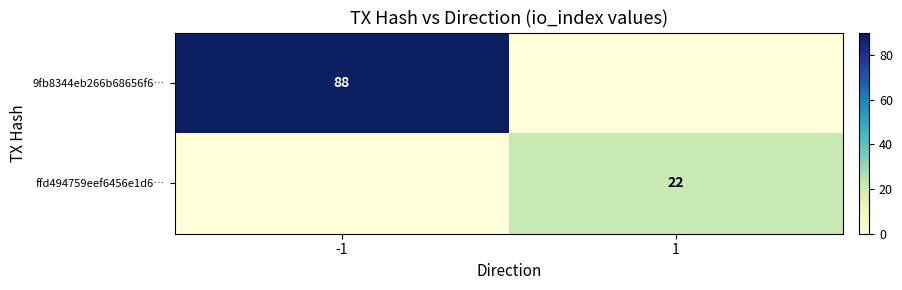

The 9fb8344eb266b68656f6… series shows 135 at -1. True or false?

False